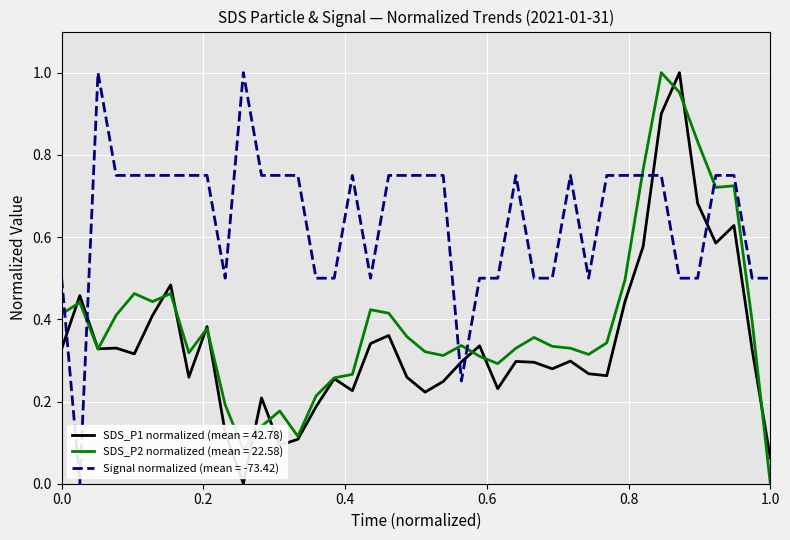

Which series has the largest total across all categories?

Signal normalized (mean = -73.42)